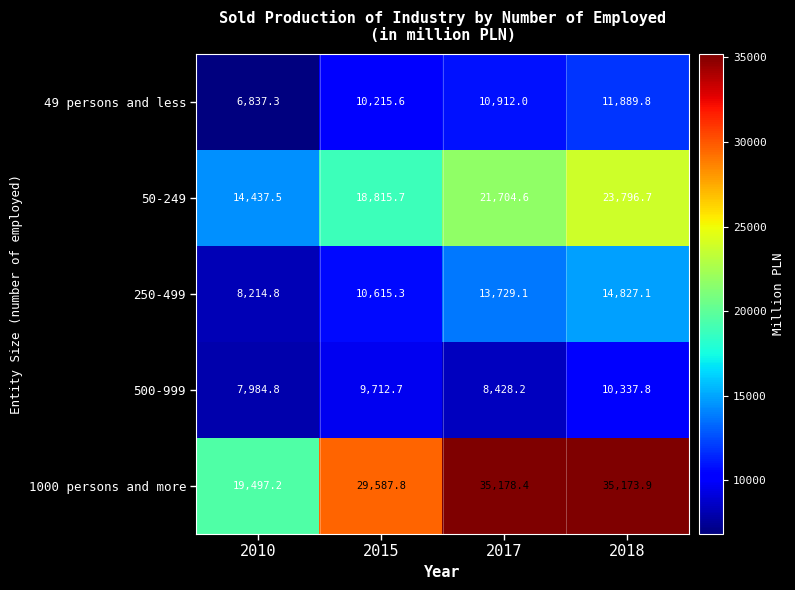

What is the spread (max minus min) of values at 2017?

26750.2